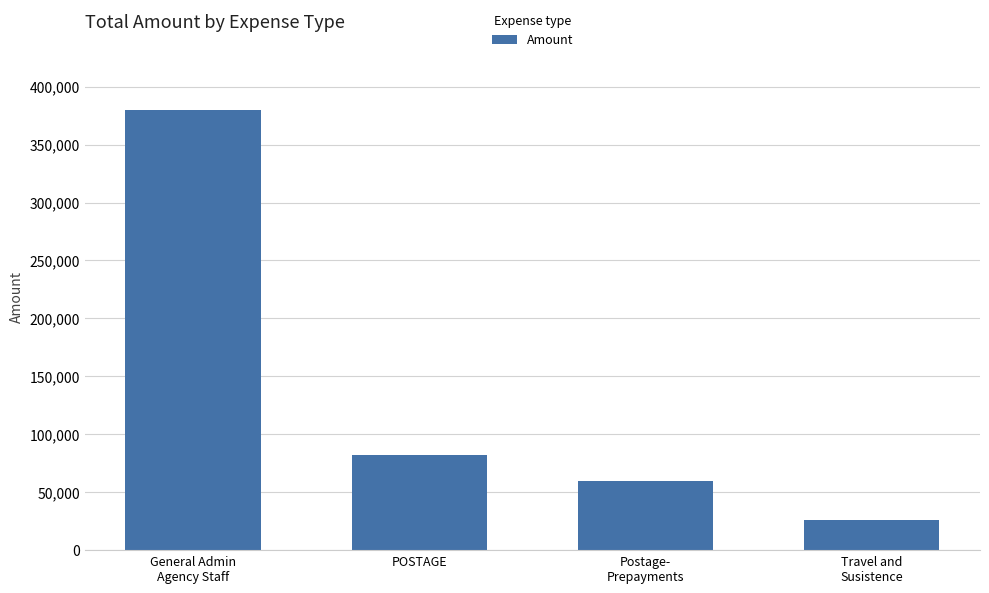

What is the greatest value displayed?

380030.0